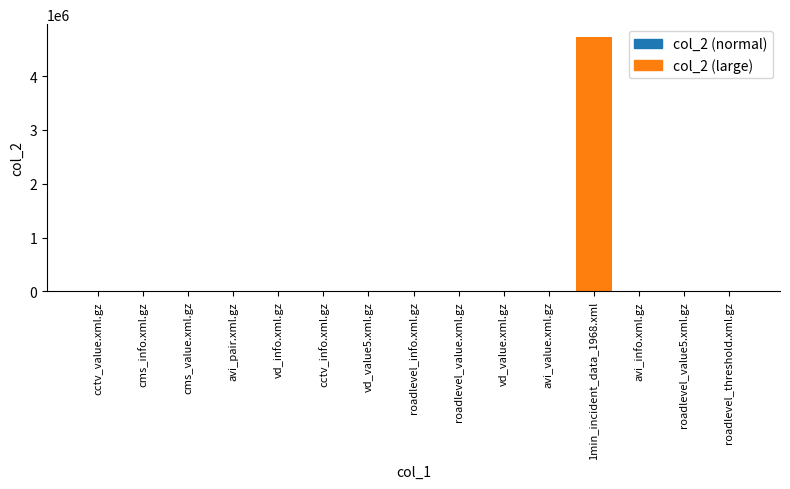

Which category has the highest value across all series?

1min_incident_data_1968.xml